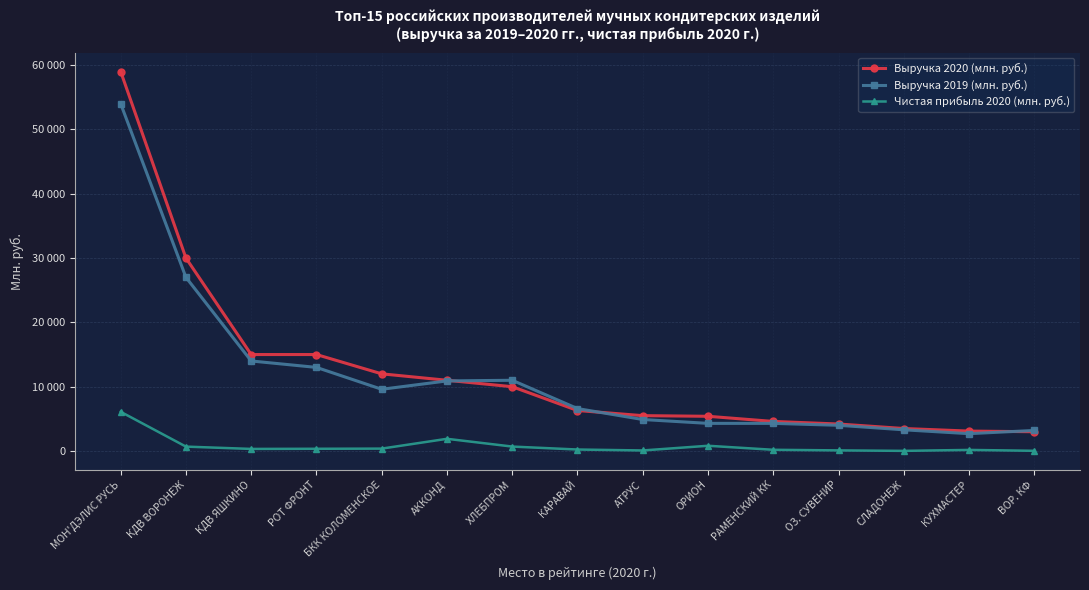

At which label does Чистая прибыль 2020 (млн. руб.) reach its minimum?

СЛАДОНЕЖ